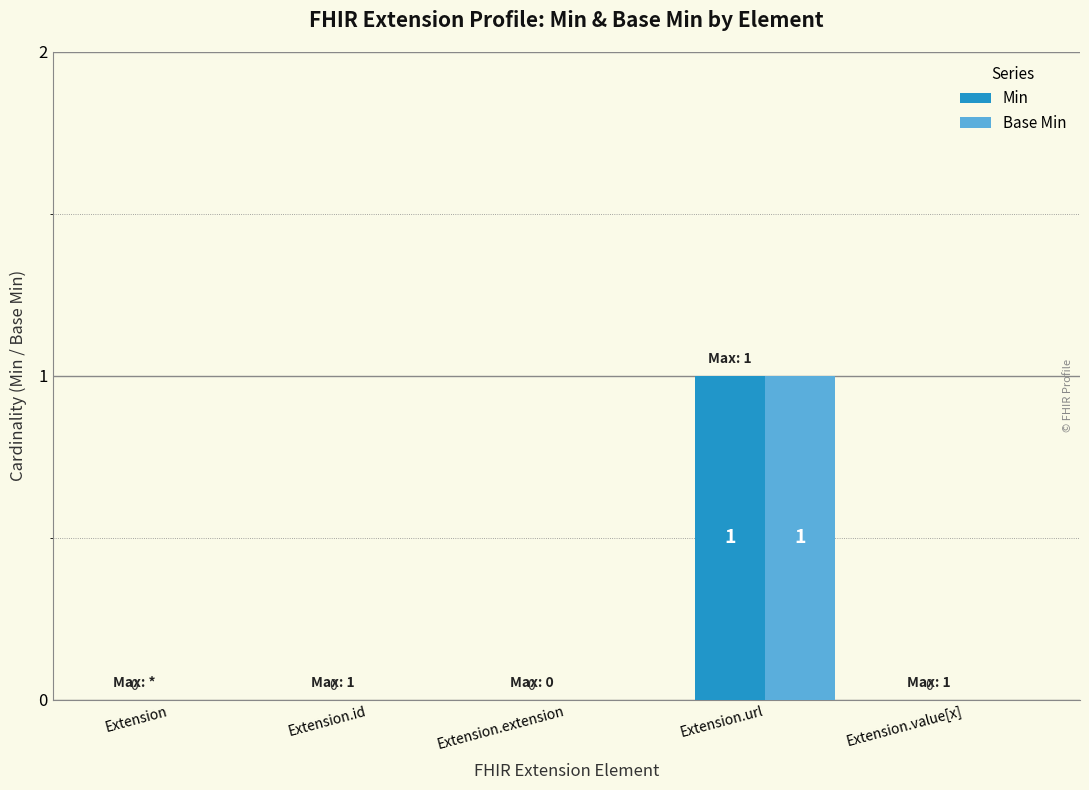

At which category is the sum across all series the highest?

Extension.url